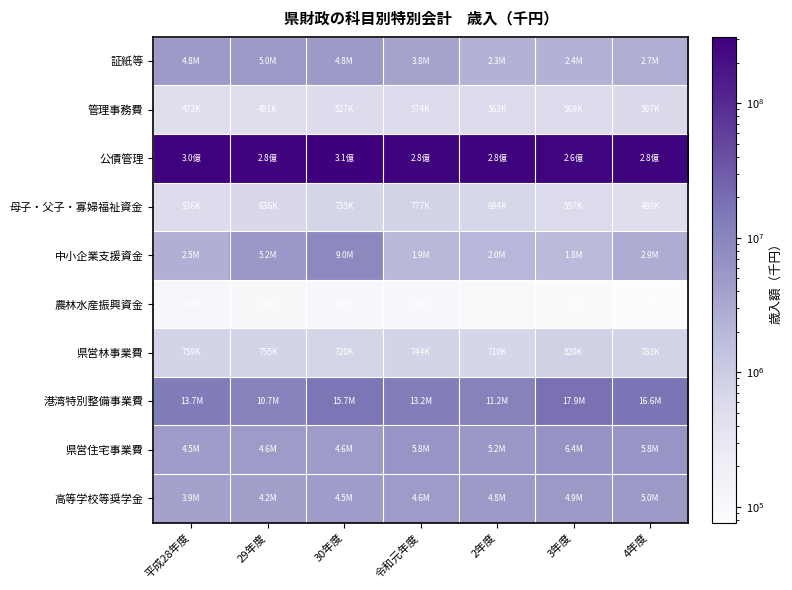

At which category is the sum across all series the highest?

30年度